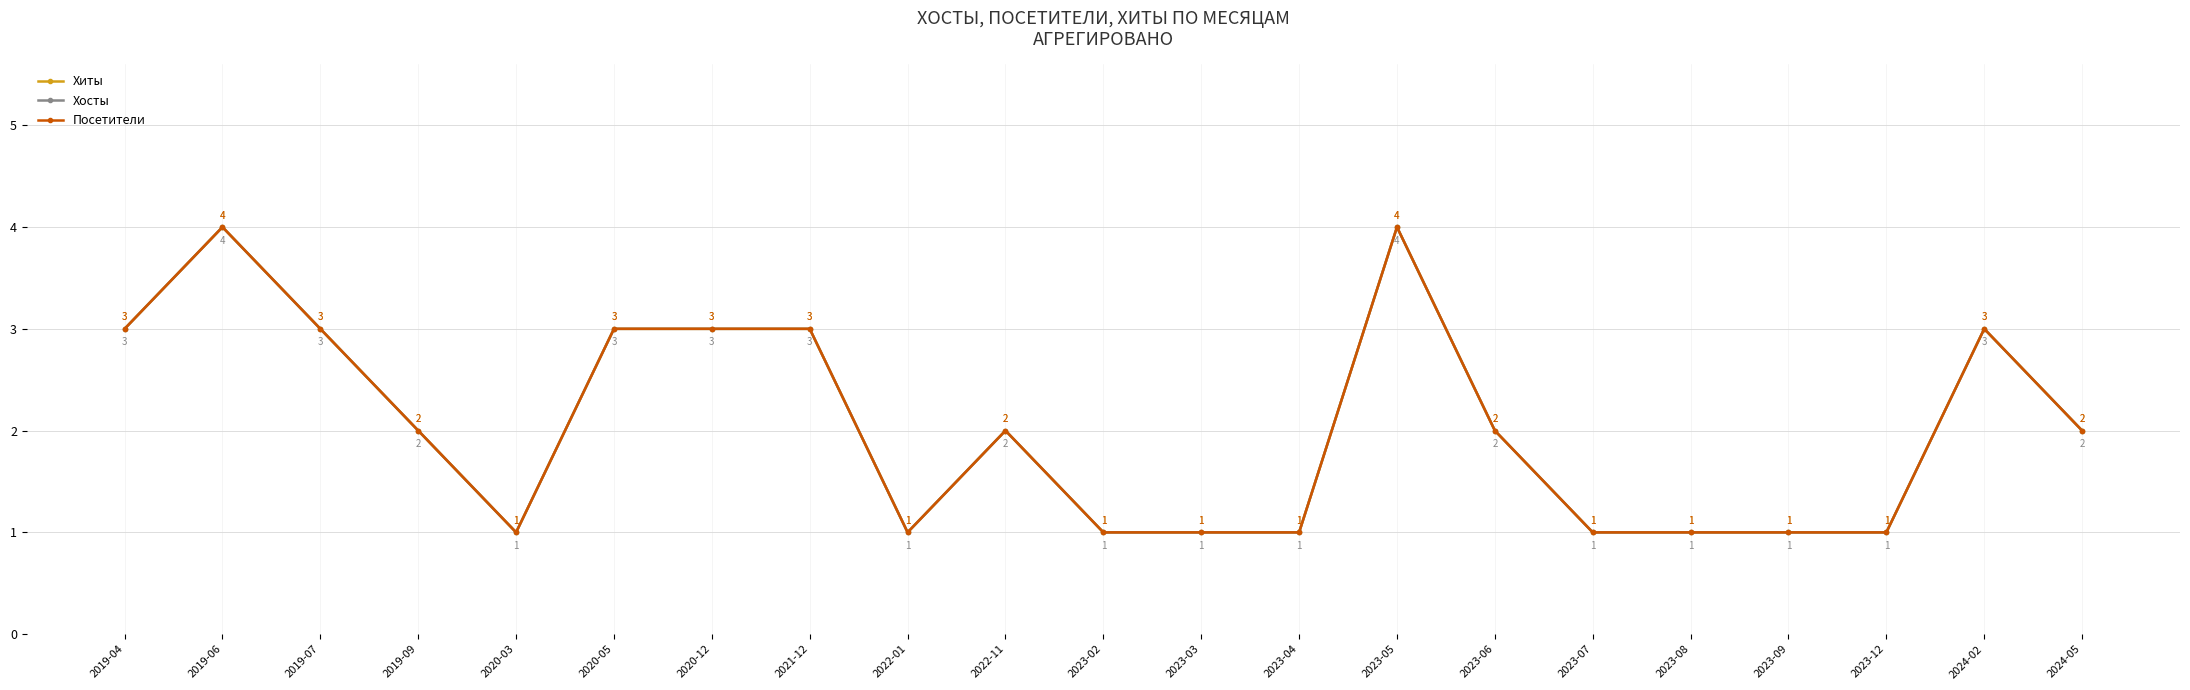

How many Хосты values are between 1 and 3?

19